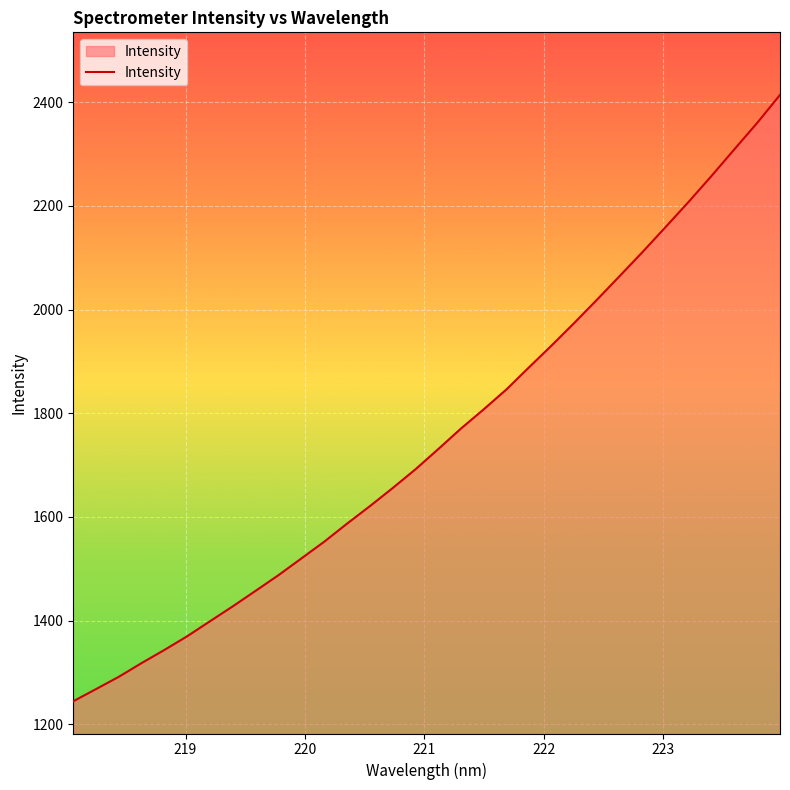

What is the difference between the maximum and minimum values?

1169.6